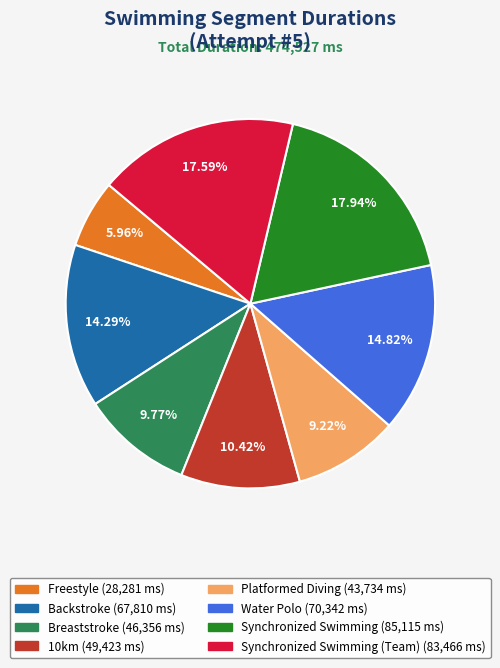

Does any single category account for the majority?

No